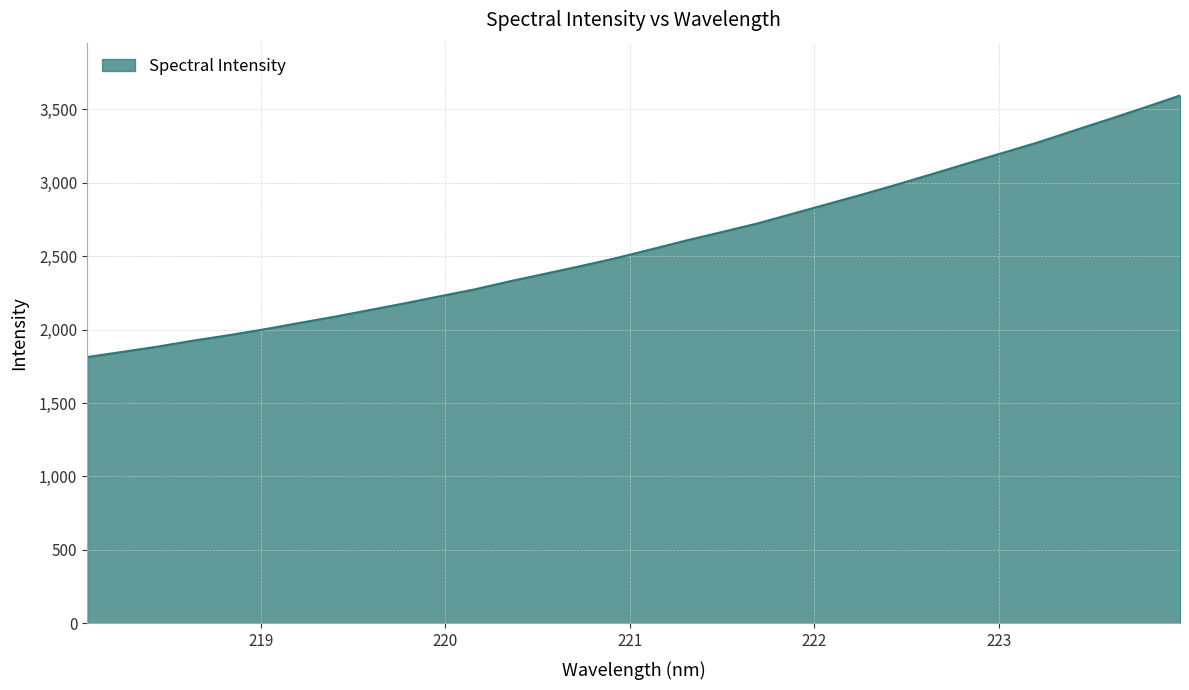

What is the greatest value displayed?

3592.2